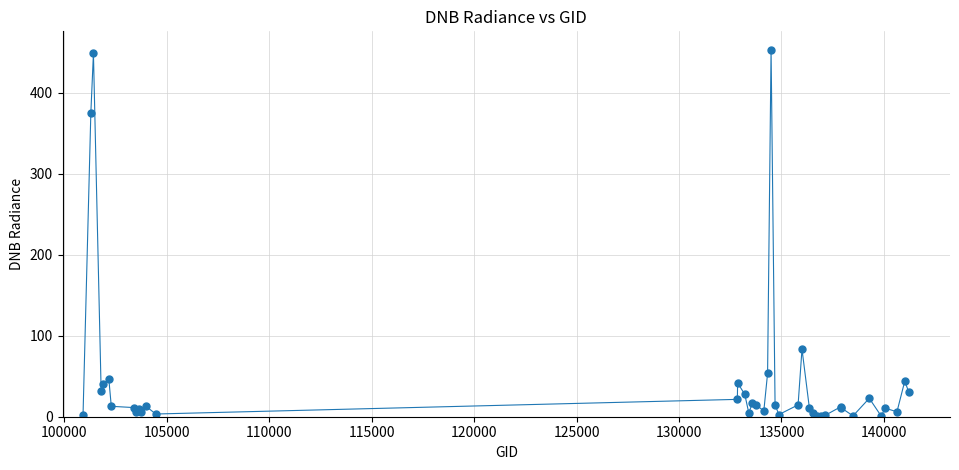

What is the greatest value displayed?

453.3